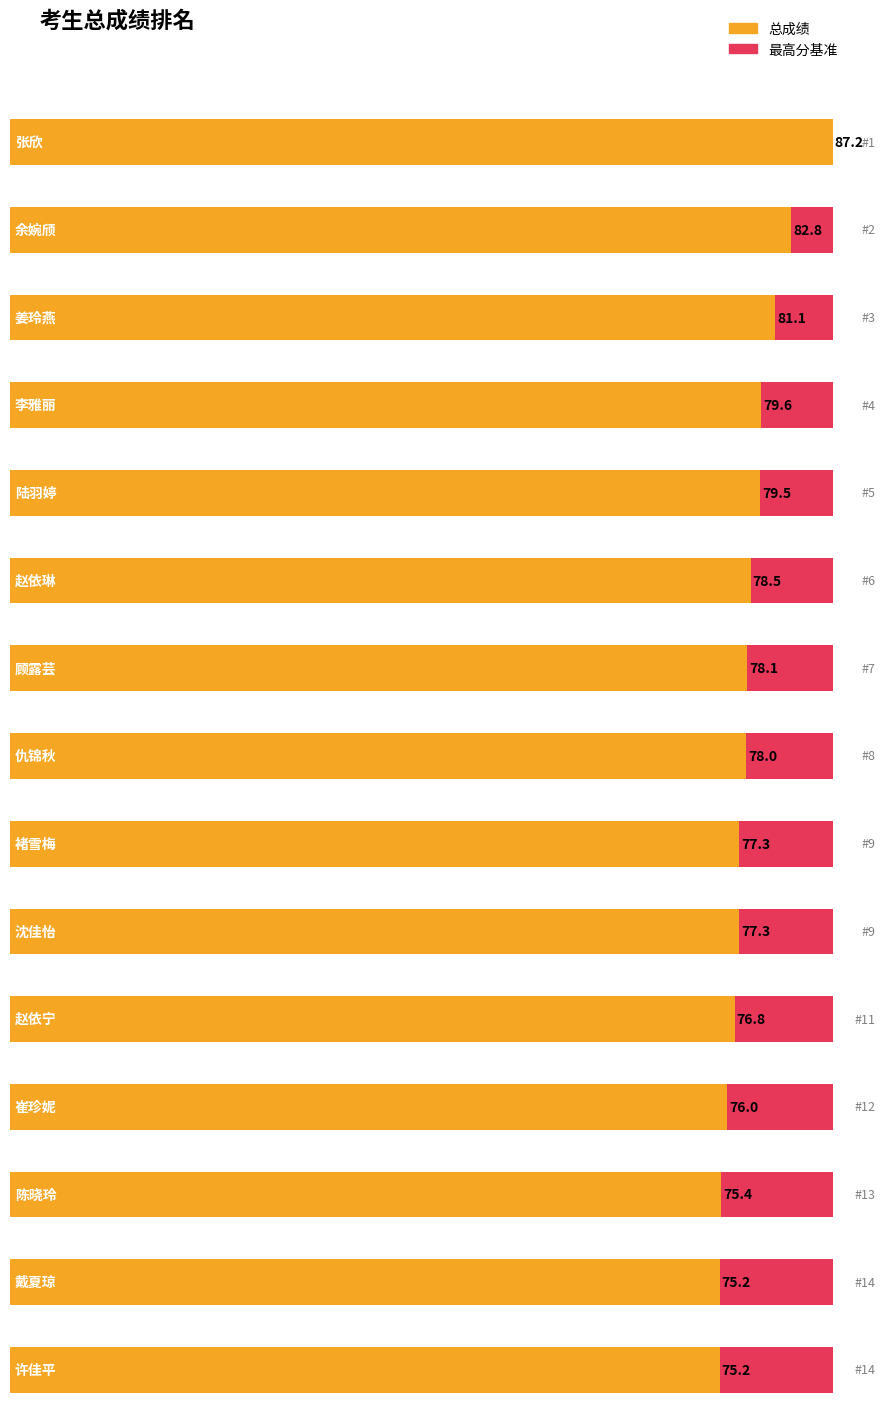

What position from the left is 褚雪梅?

9